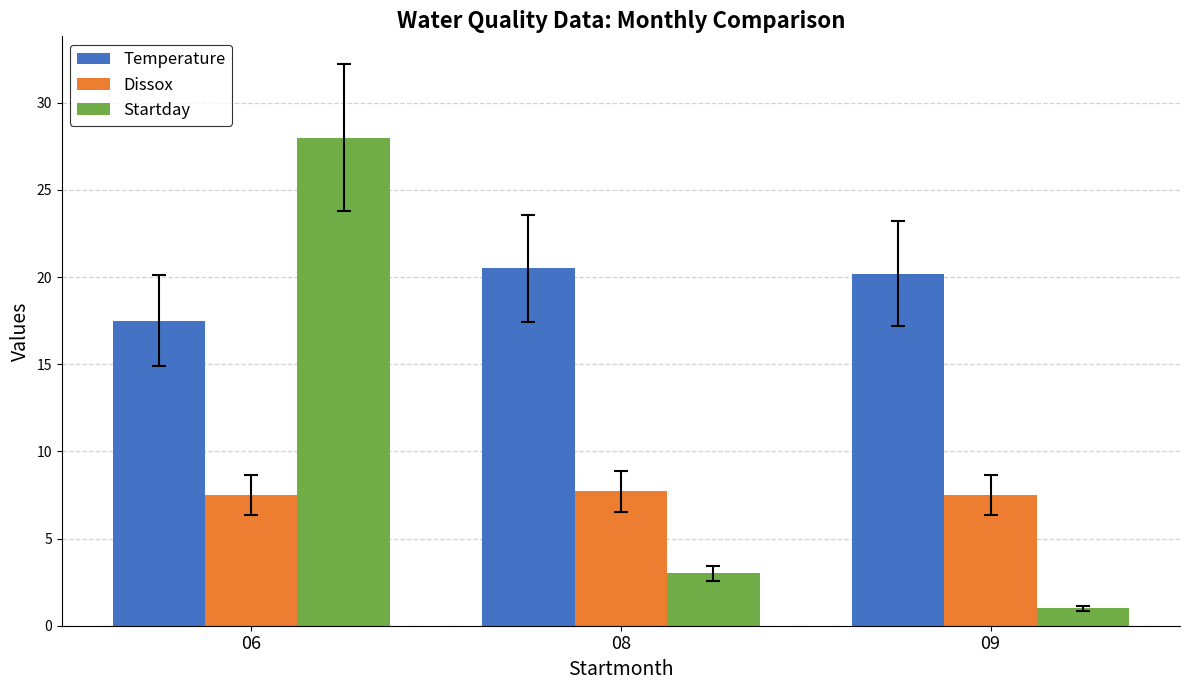

Read the Dissox value at 06.

7.5